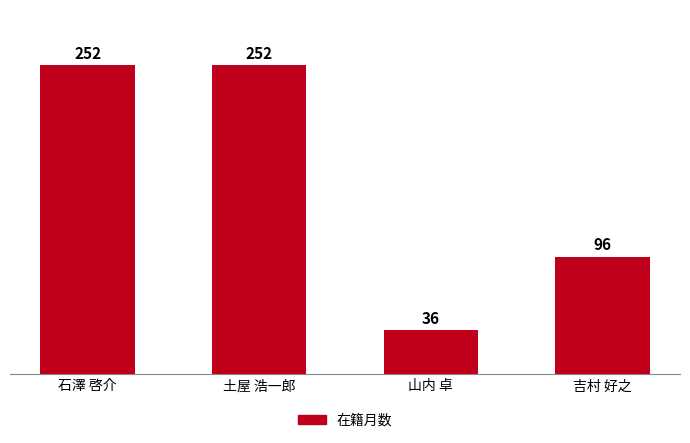

What is the minimum value shown in the chart?

36